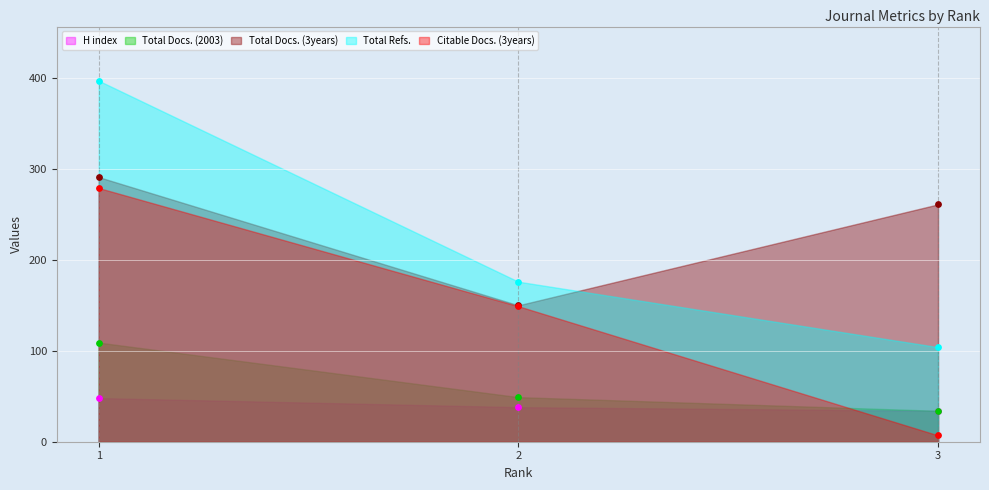

Which series contains the lowest Y value?

Citable Docs. (3years)